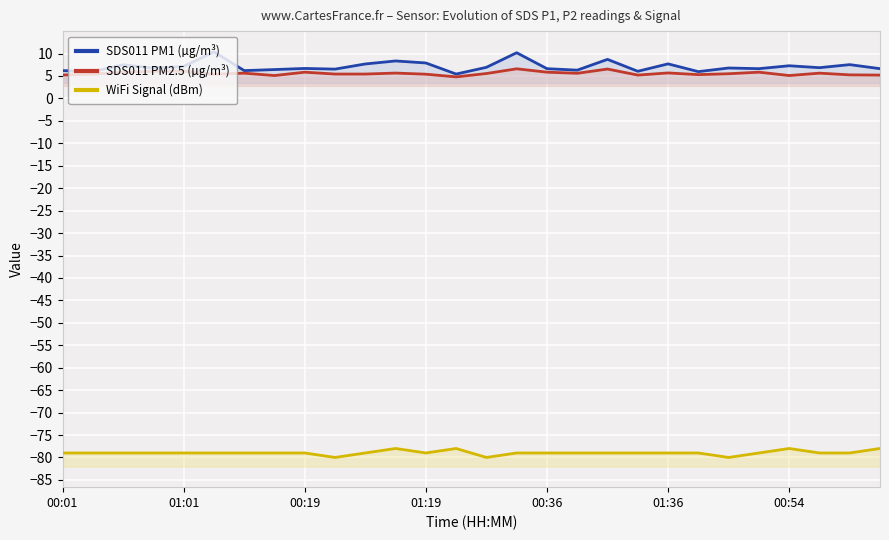

True or false: SDS011 PM2.5 (µg/m³) and SDS011 PM1 (µg/m³) intersect in this chart.

False